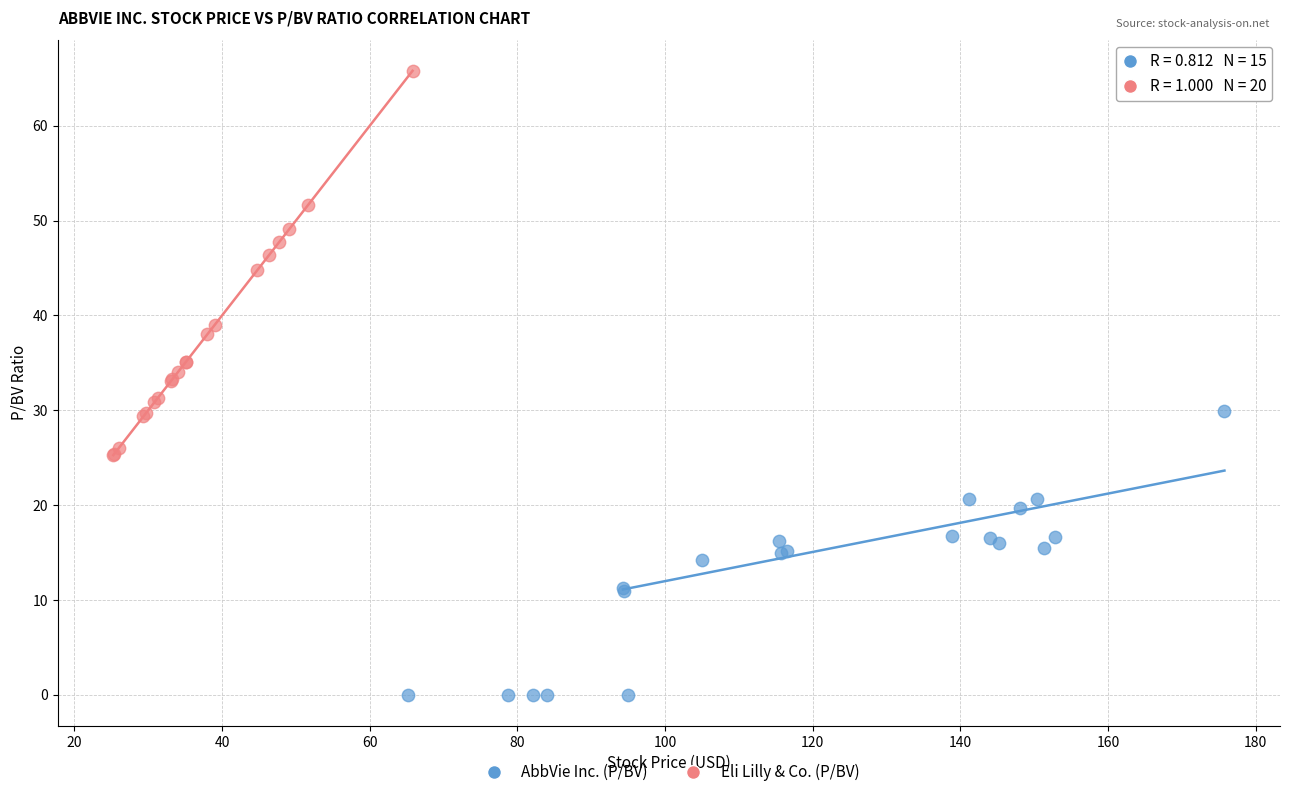

Which series contains the lowest Y value?

AbbVie Inc. (P/BV)